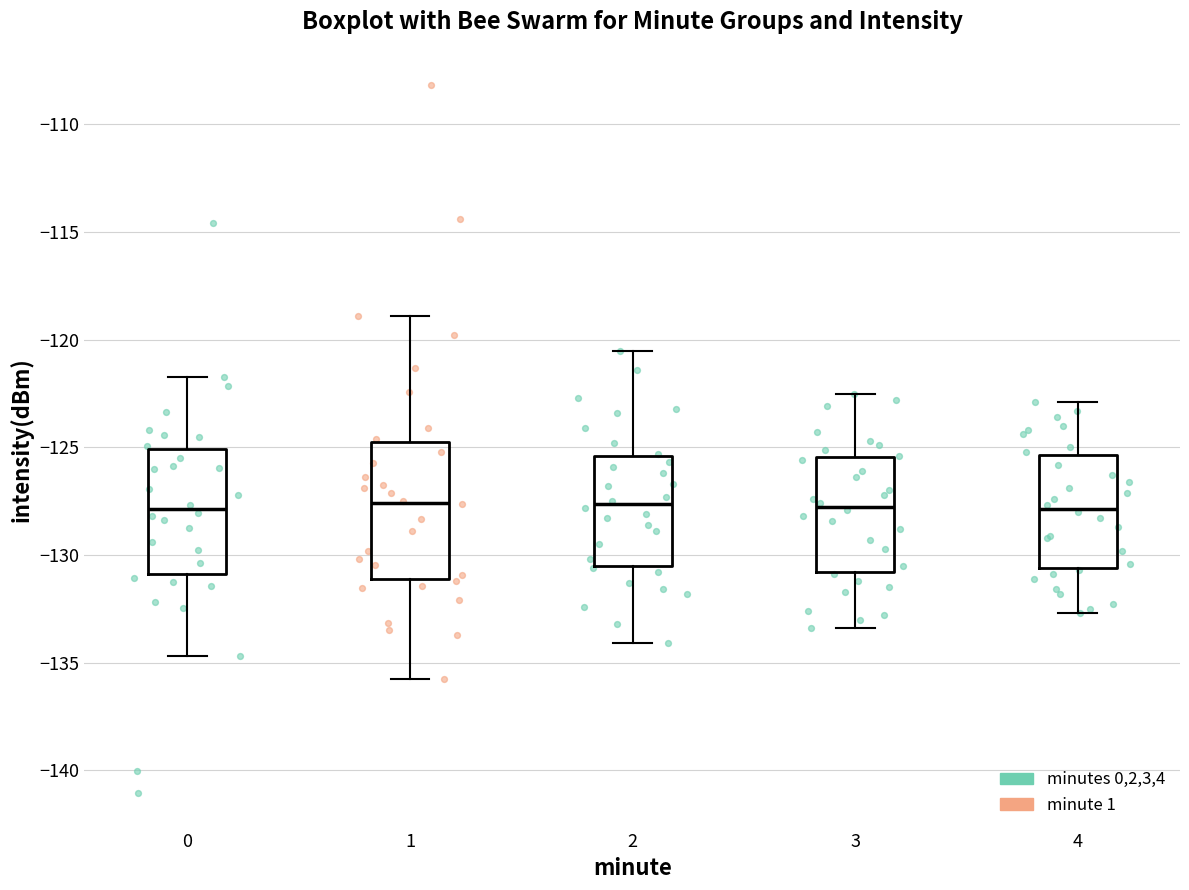

Reading left to right, transcribe this box plot: for each box, give where its median line is, the range the box spans, and where its two whiskers end, as read against the y-axis. The values are not printed on the chart, so give them approximately, as read against the axis.

0: median -128.0, box -131.0 to -125.0, whiskers -134.5 to -121.5
1: median -127.5, box -131.0 to -124.5, whiskers -136.0 to -119.0
2: median -127.5, box -130.5 to -125.5, whiskers -134.0 to -120.5
3: median -127.5, box -131.0 to -125.5, whiskers -133.5 to -122.5
4: median -128.0, box -130.5 to -125.5, whiskers -132.5 to -123.0